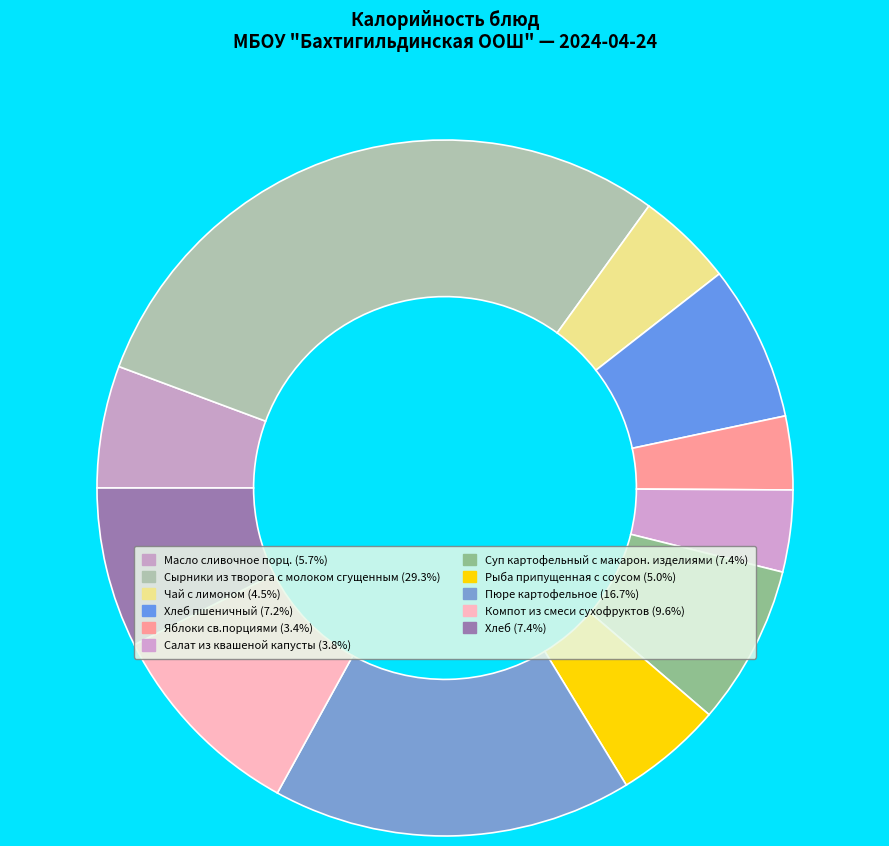

Is there a majority slice in this chart?

No